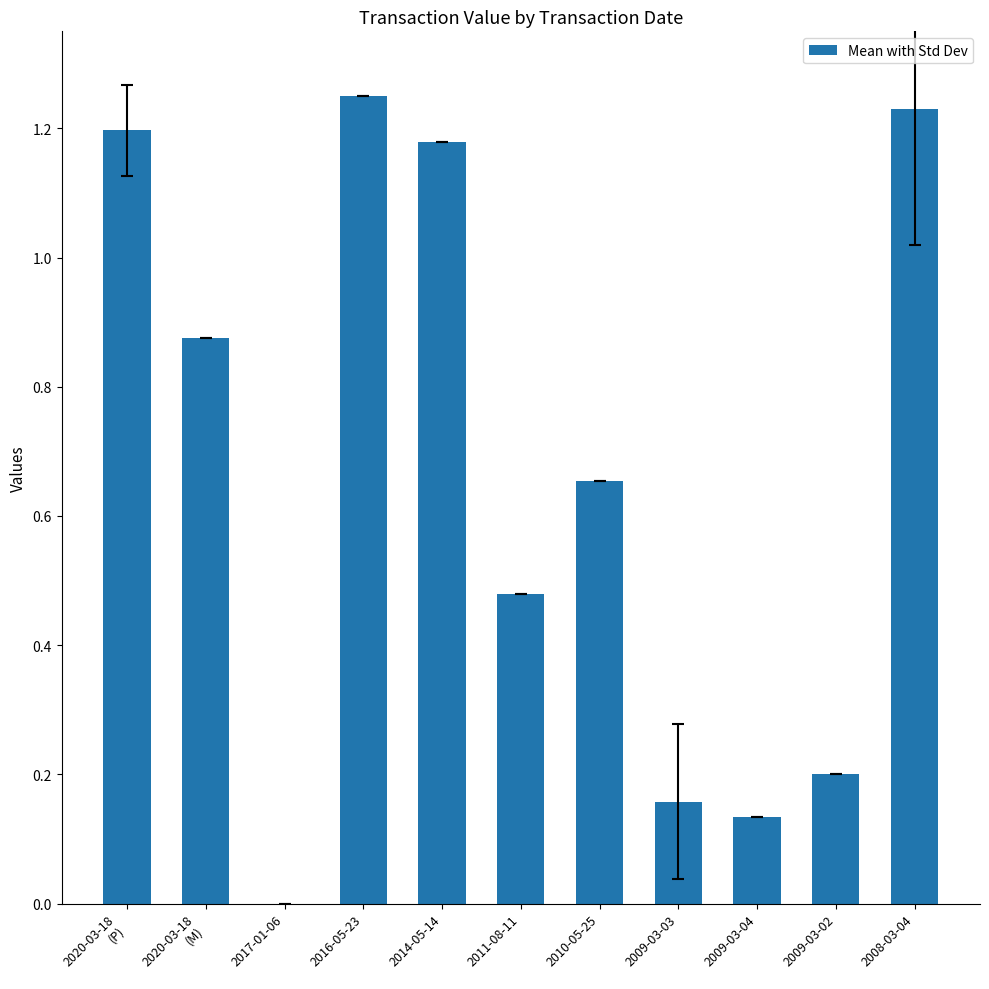

The chart shows a value of 1.2 at 2008-03-04. True or false?

True